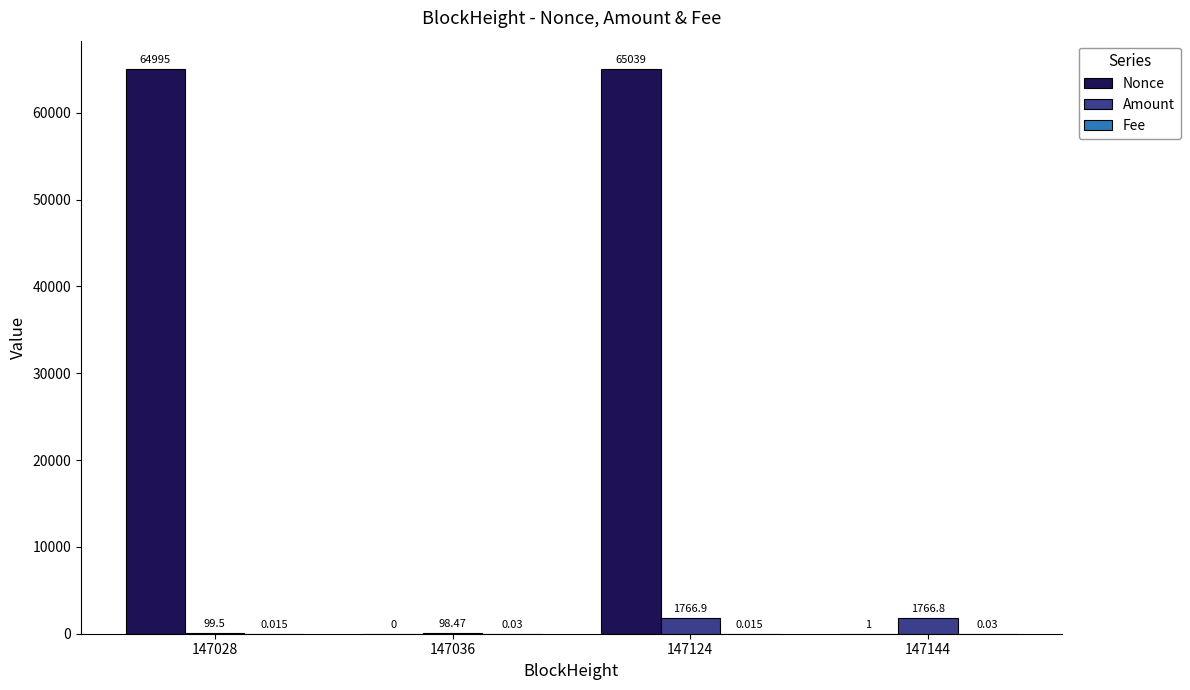

Does the chart contain stacked bars?

No